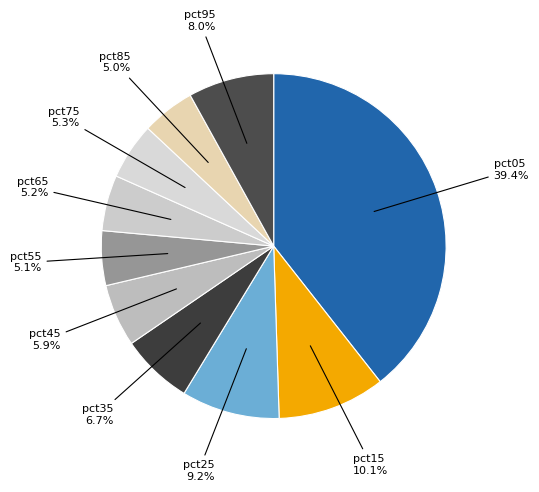

How many segments does this pie chart have?

10